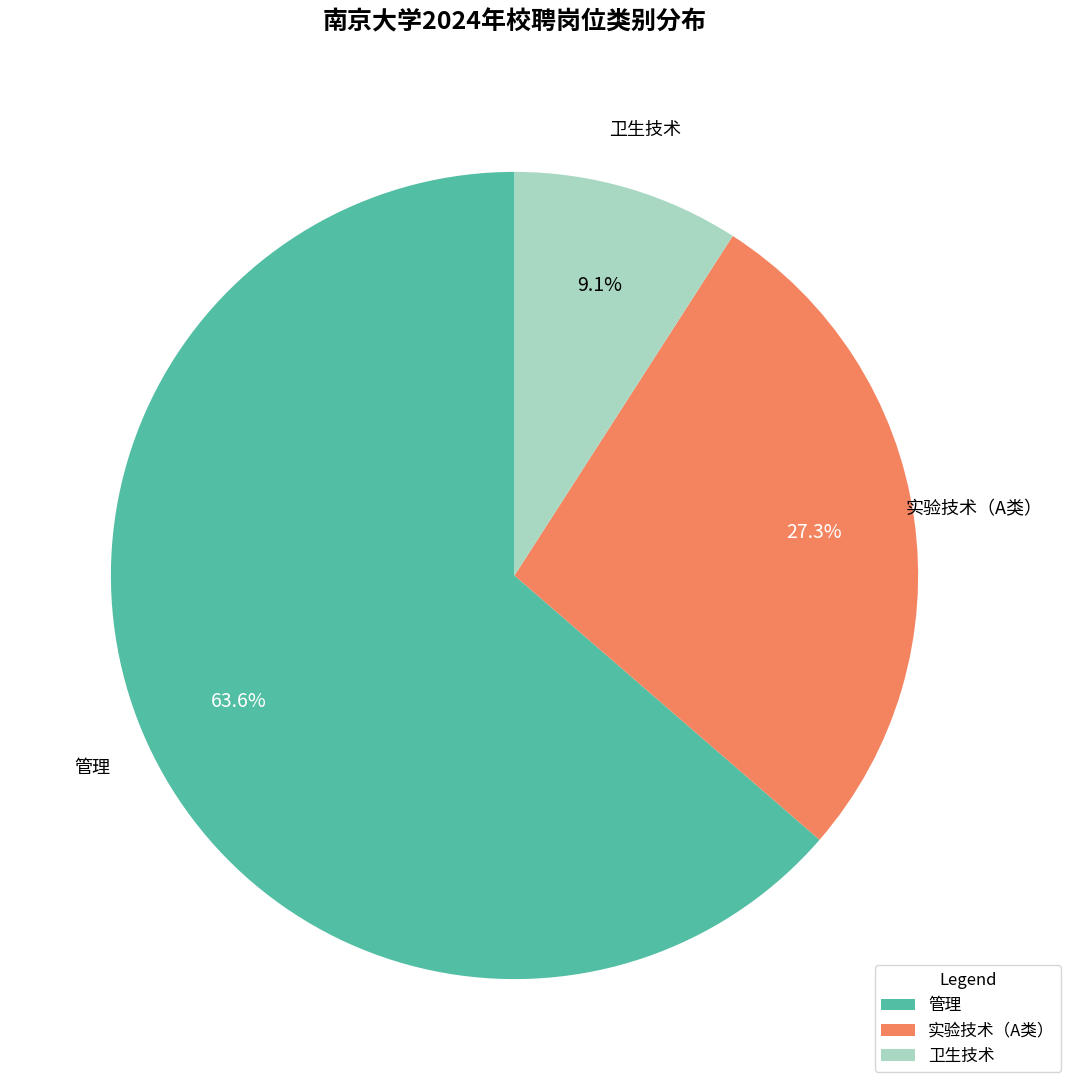

Which category has the smallest portion of the pie?

卫生技术